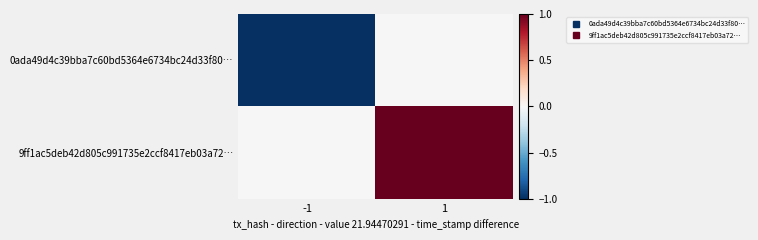

At which category does the chart reach its peak across all series?

1